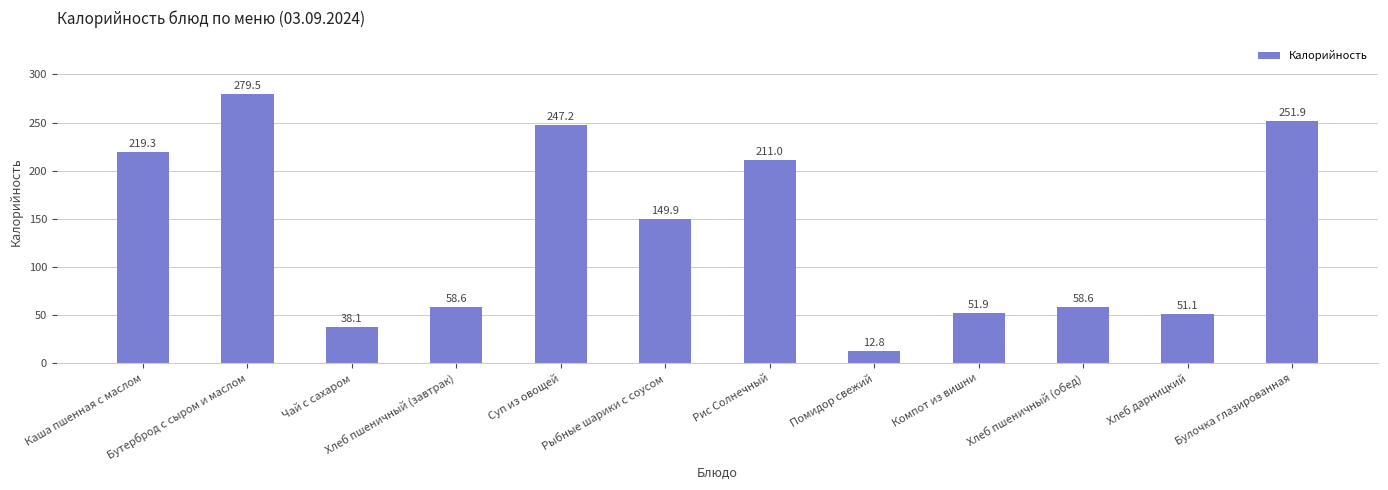

Count the number of data series in this chart.

1